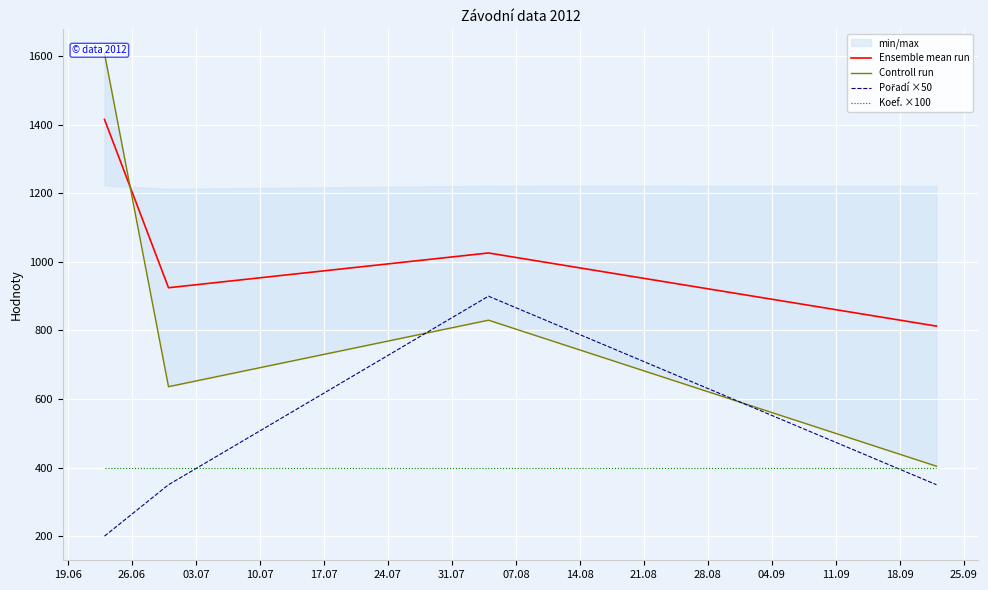

True or false: Ensemble mean run and Koef. ×100 intersect in this chart.

False